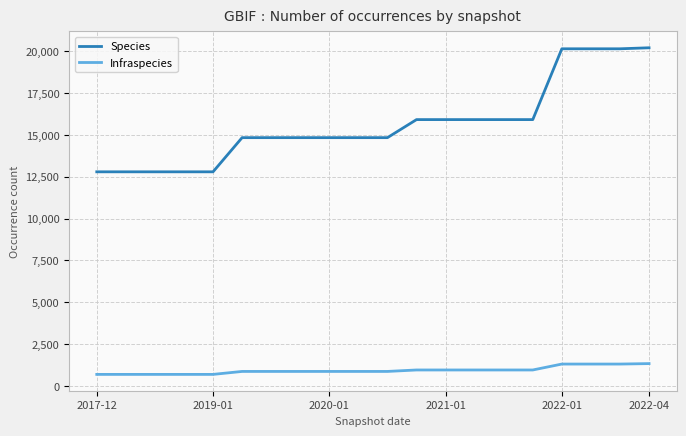

True or false: Species and Infraspecies cross at least once.

False